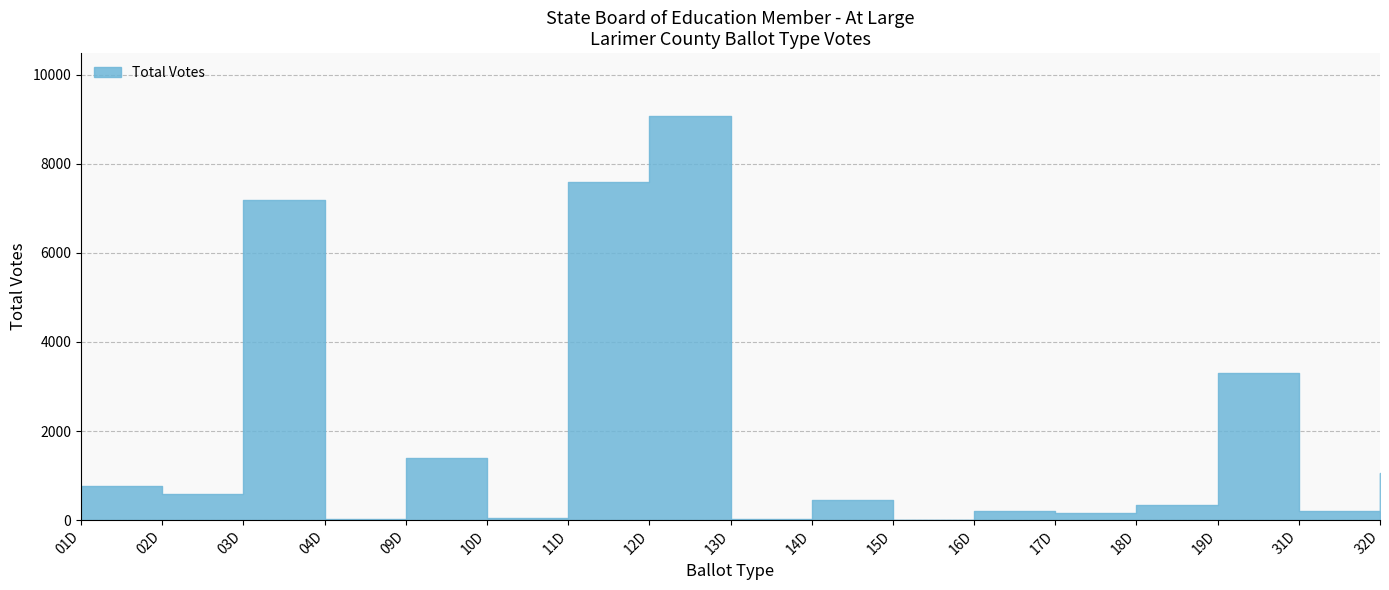

What is the change in value from 18D to 19D?

+2975